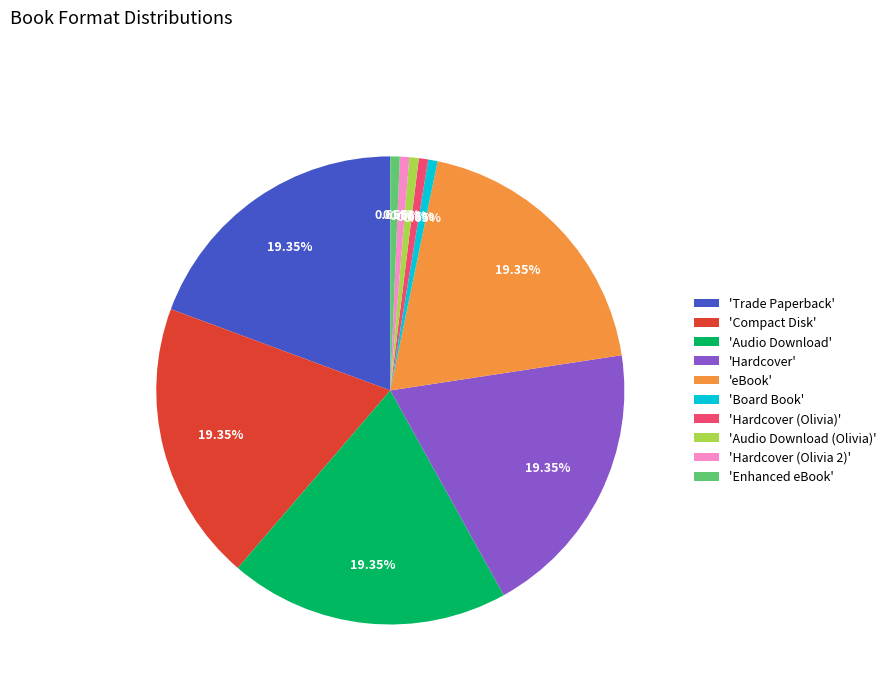

Is 'Enhanced eBook' the majority of the pie?

No